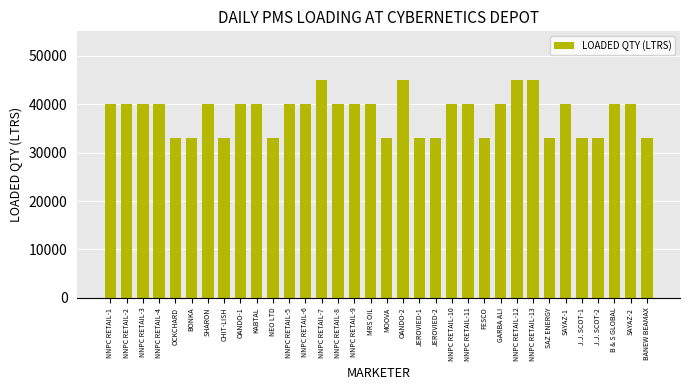

What is the maximum value shown in the chart?

45000